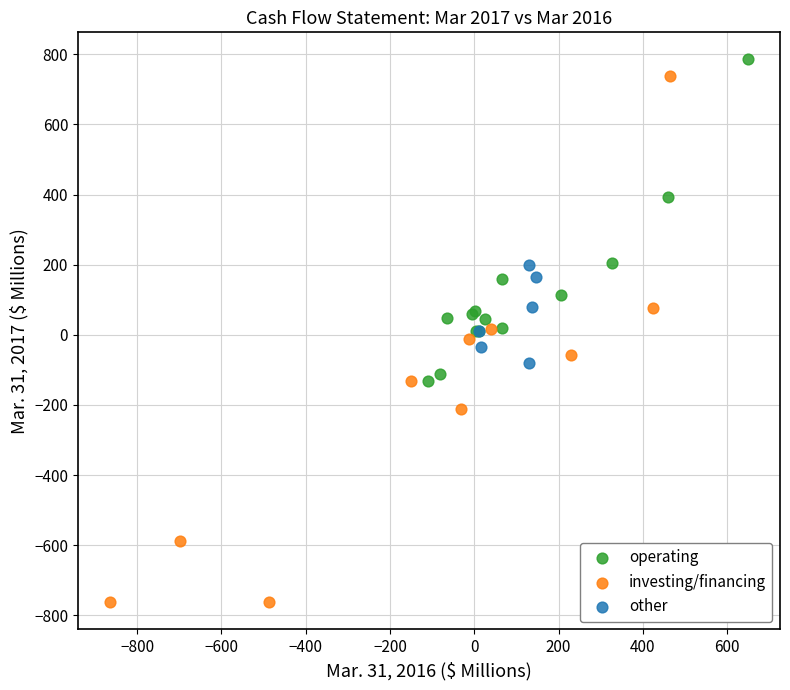

Which series reaches the maximum Y coordinate?

operating